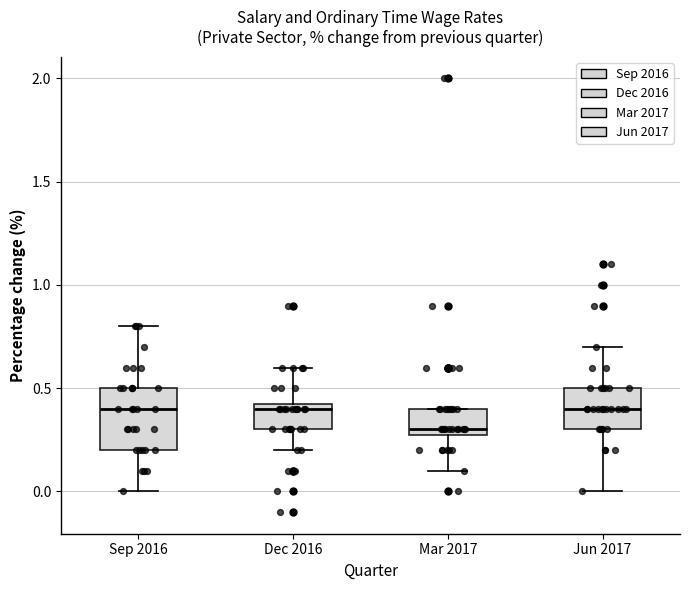

Where does the median line of the box for Sep 2016 sit on the y-axis? The values are not printed on the chart, so give them approximately, as read against the axis.

0.40